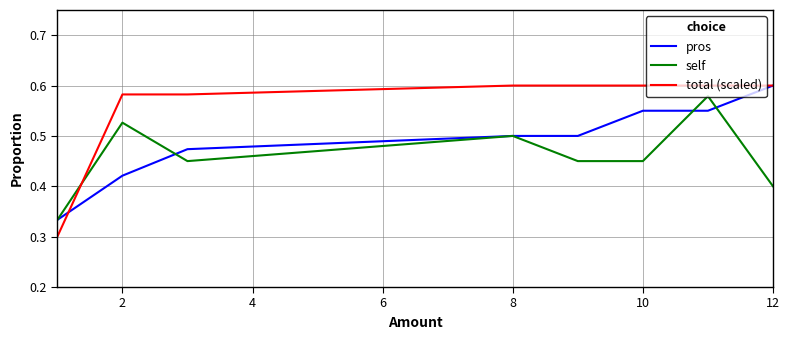

Which series has the largest range (max minus min)?

total (scaled)